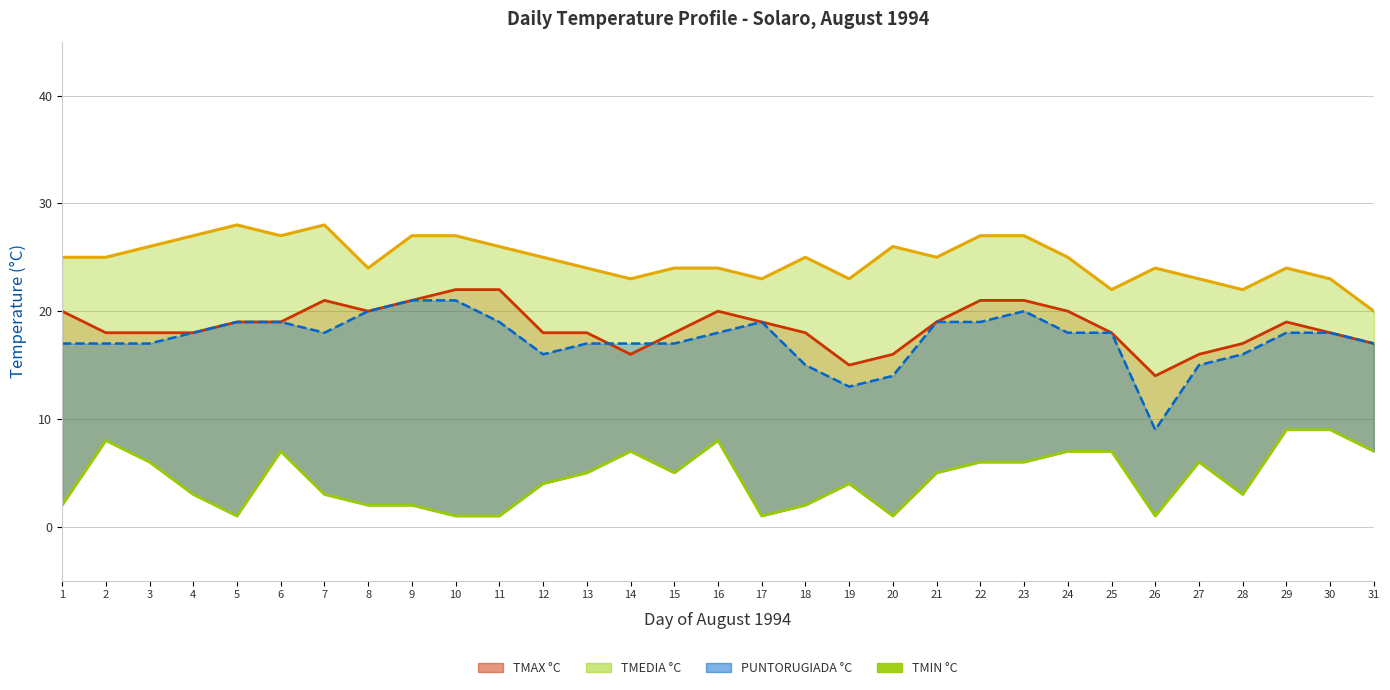

How many values are below 18?

14